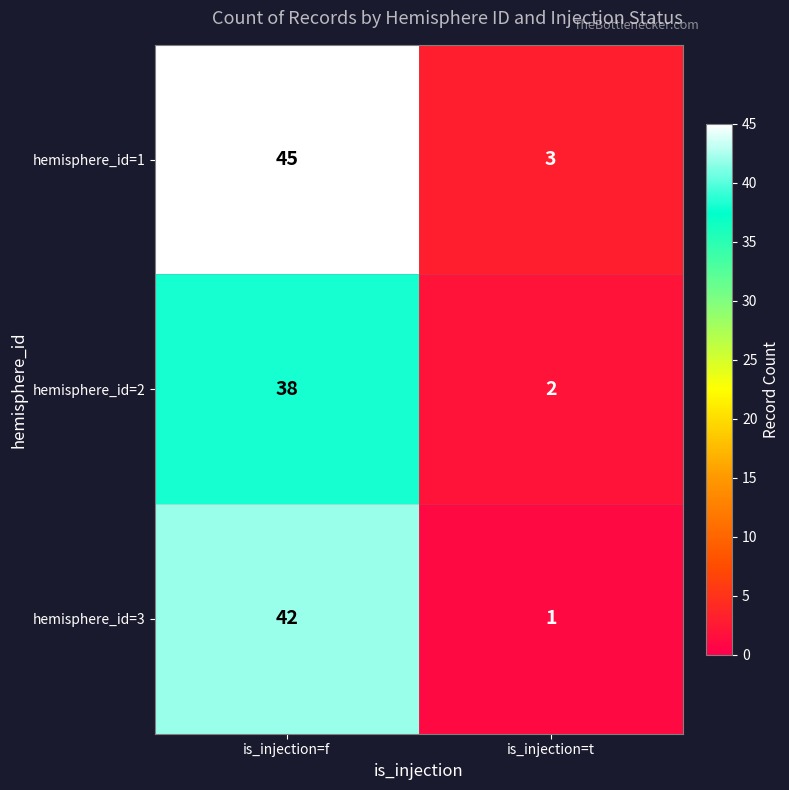

True or false: hemisphere_id=3 has a value of 42 at is_injection=f.

True